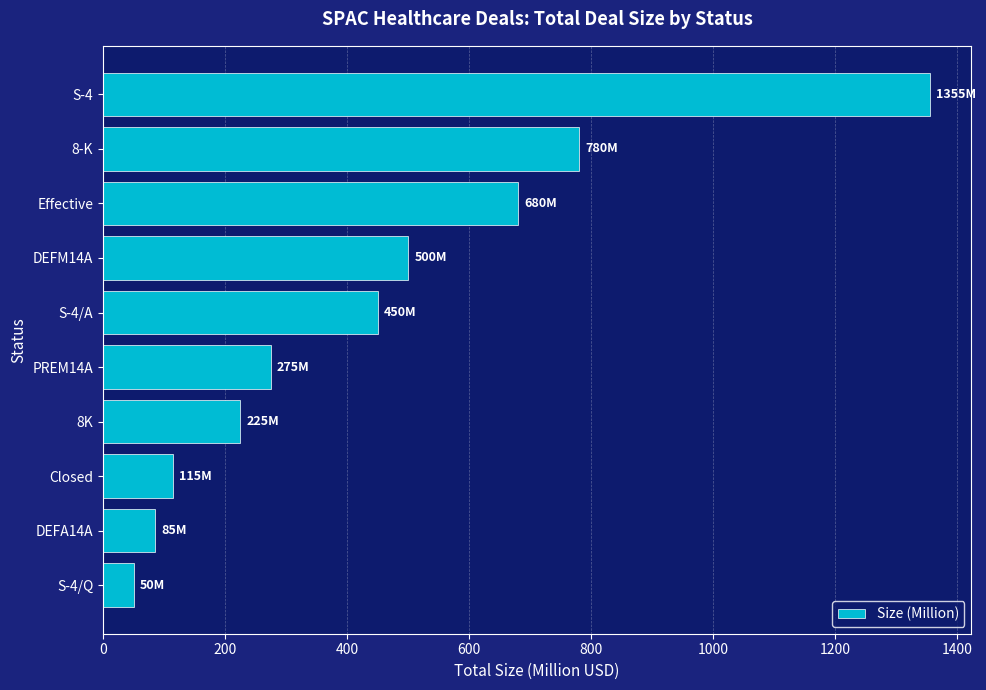

What is the smallest value displayed?

50